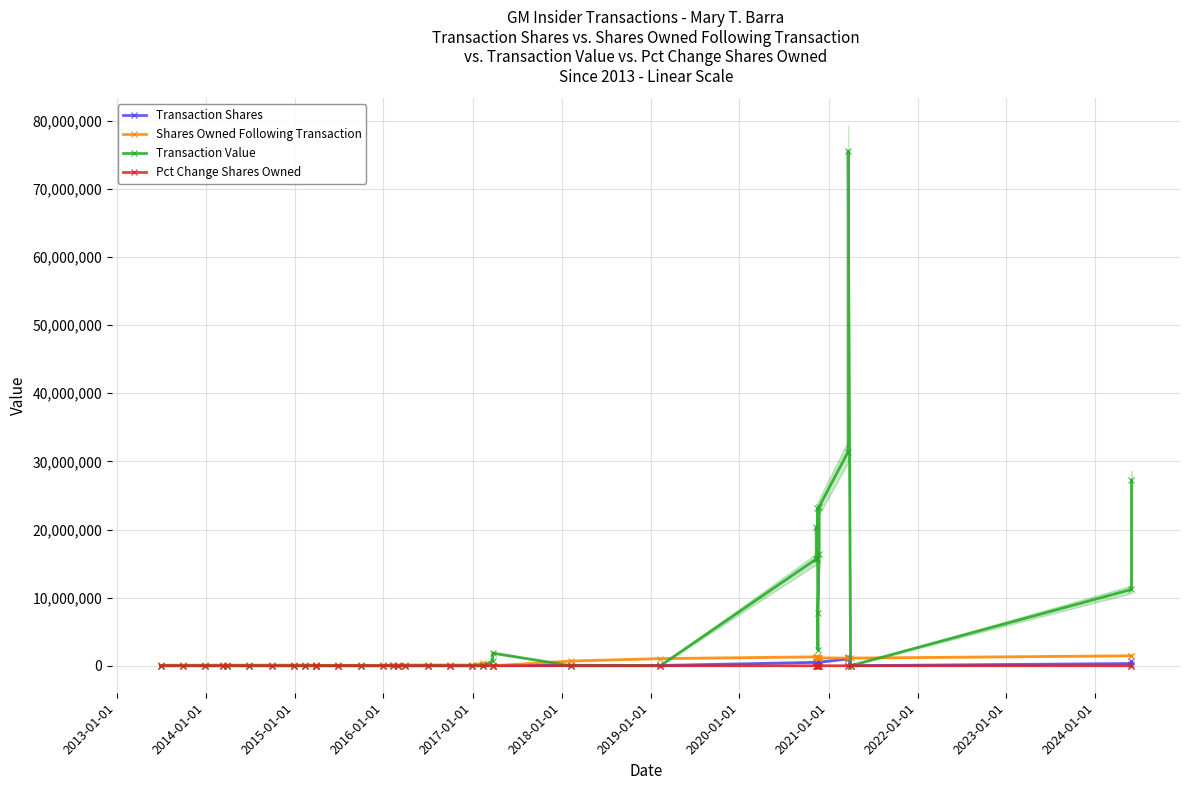

How many lines are shown in the chart?

4